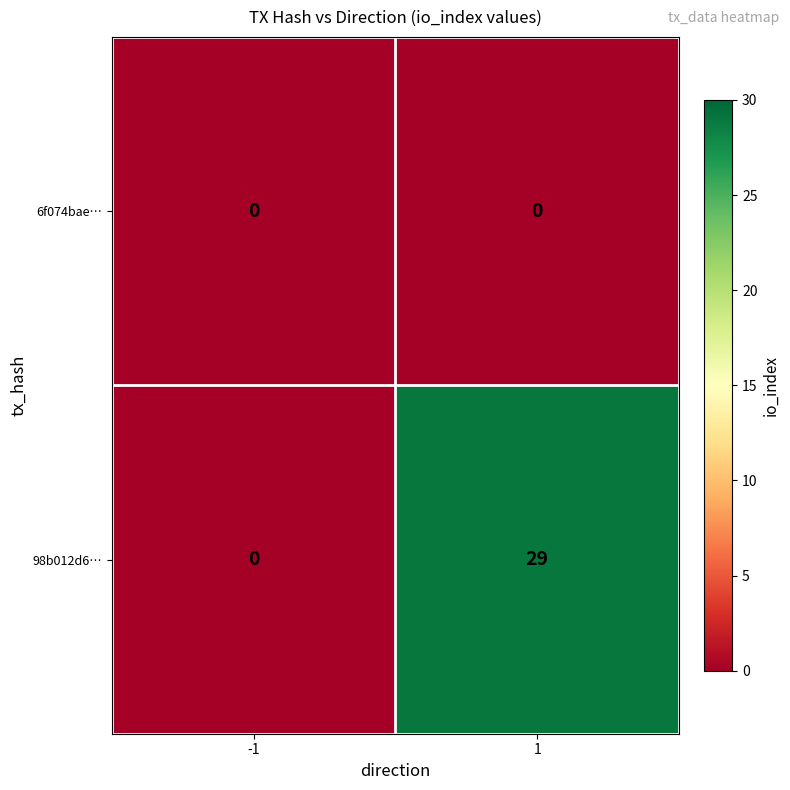

Reading right to left, transcribe all the data shown in this chart.

6f074bae…: 0	0
98b012d6…: 29	0